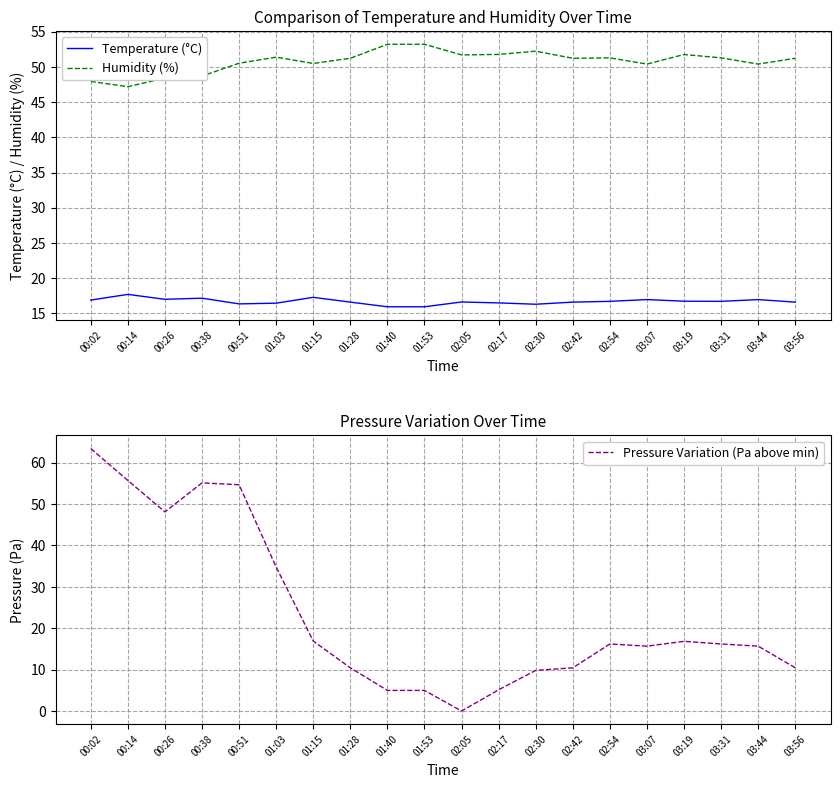

True or false: Pressure Variation (Pa above min) has a value of 10.3 at 01:15.

False